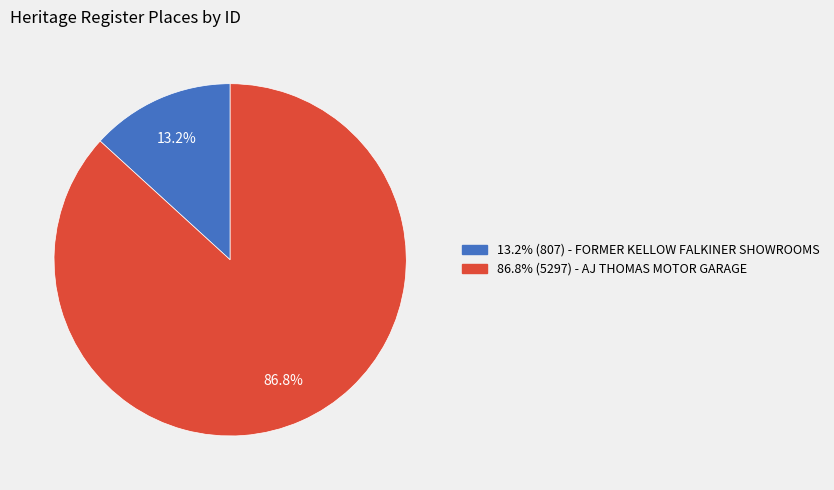

Is there any slice that represents more than half of the pie?

Yes